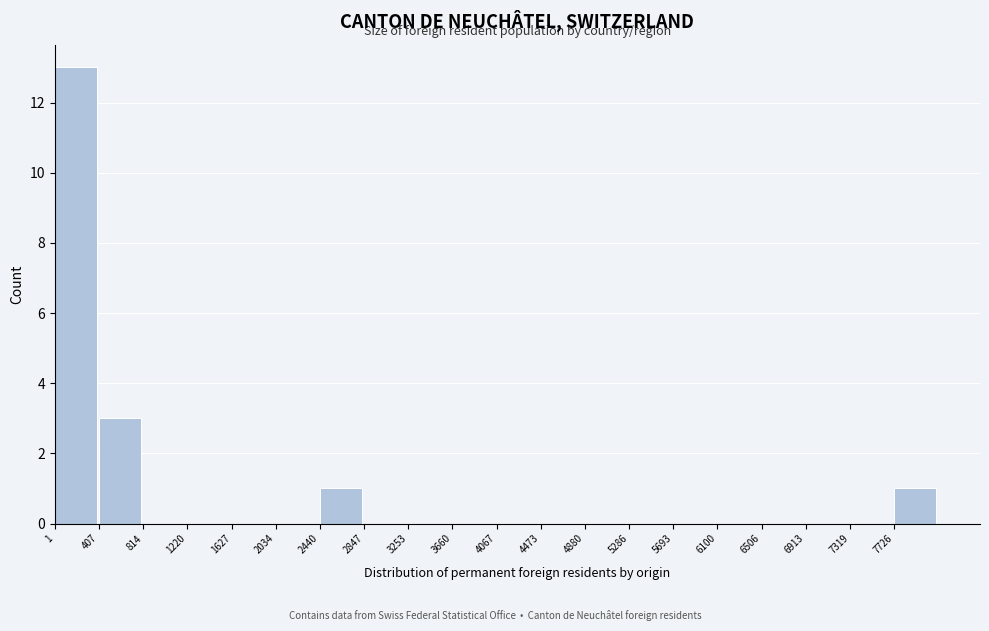

What is the height of the bar covering 2450 to 2850 on the x-axis? Neither the bar edges nor the heights are printed on the chart, so give them approximately, as read against the axes.

1